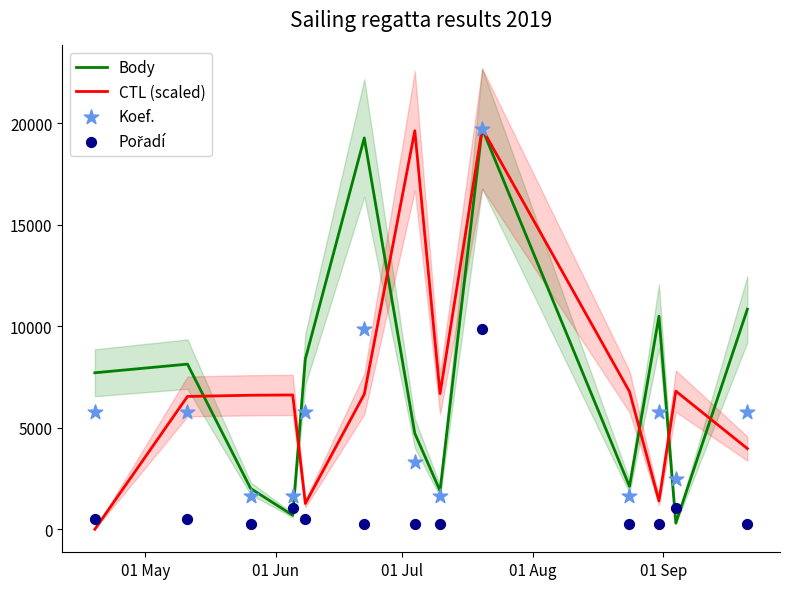

At how many categories does at least one series exceed 6417?

13